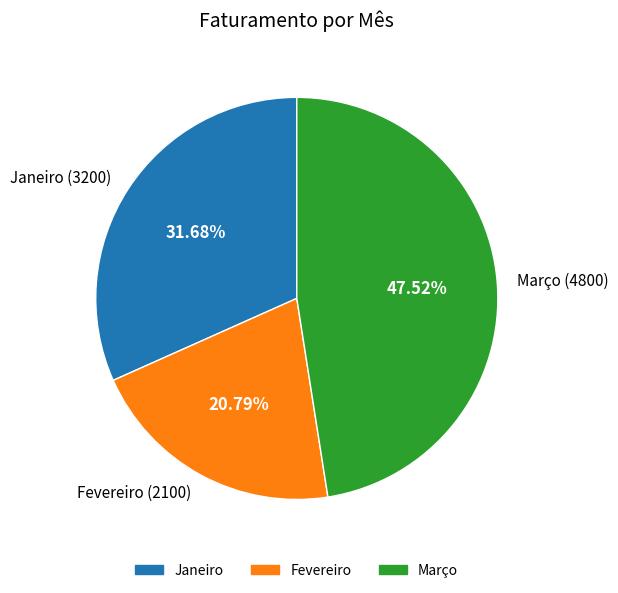

Does Janeiro represent more than half of the total?

No